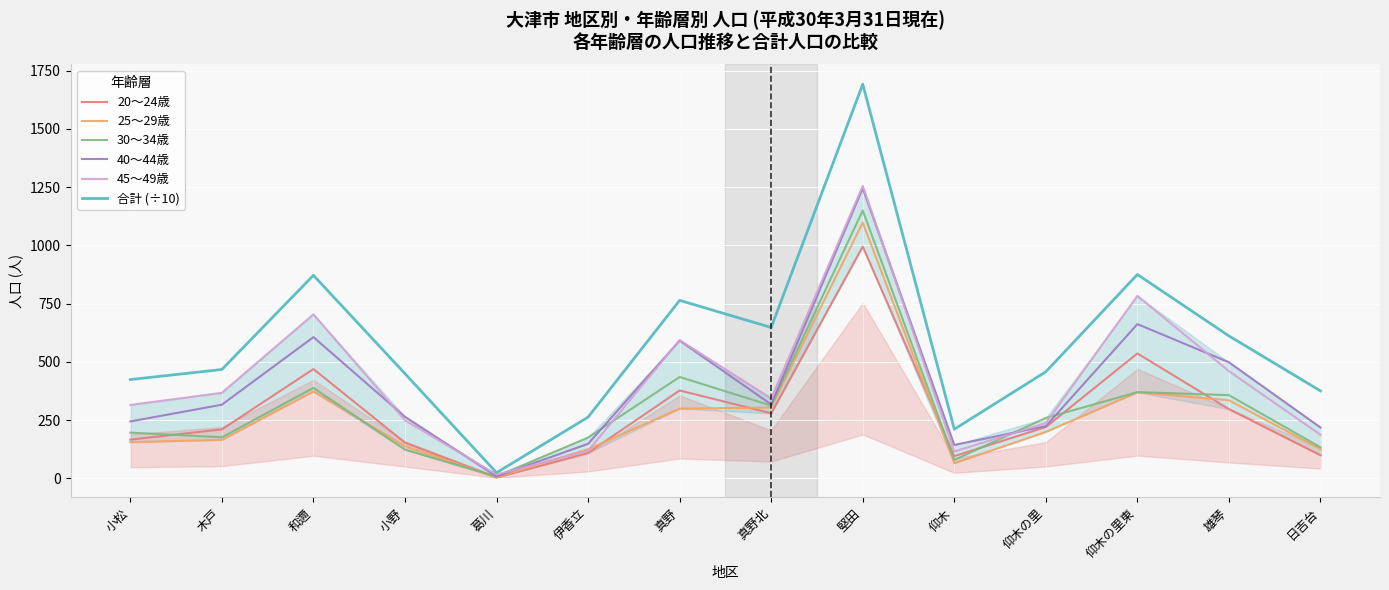

In 合計 (÷10), how many points are higher than both neighbors (excluding endpoints)?

4